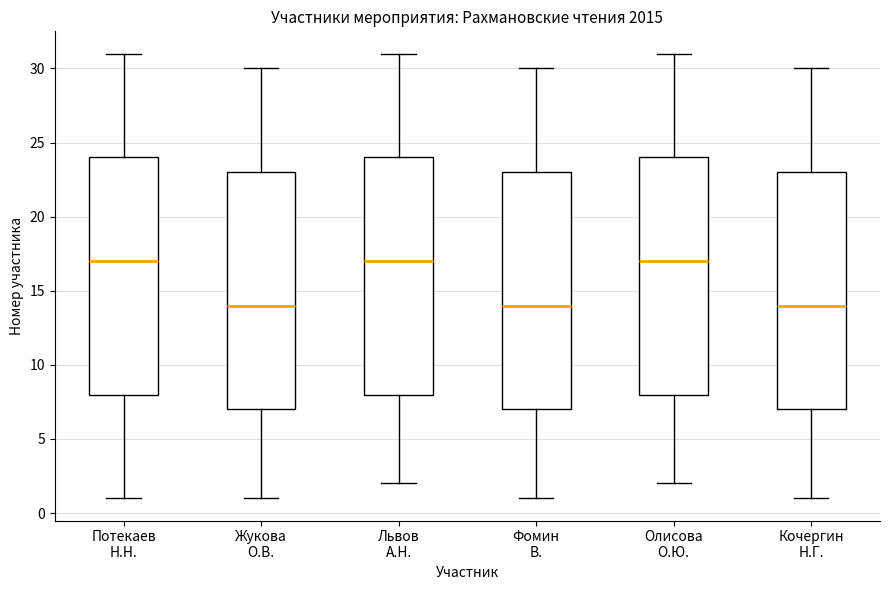

Where does the median line of the box for Потекаев Н.Н. sit on the y-axis? The values are not printed on the chart, so give them approximately, as read against the axis.

17